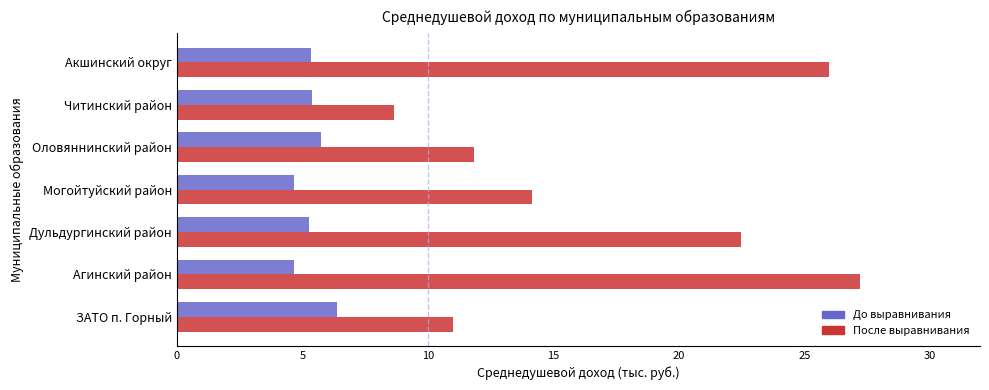

What is the difference between the maximum and minimum values in the После выравнивания series?

18.6